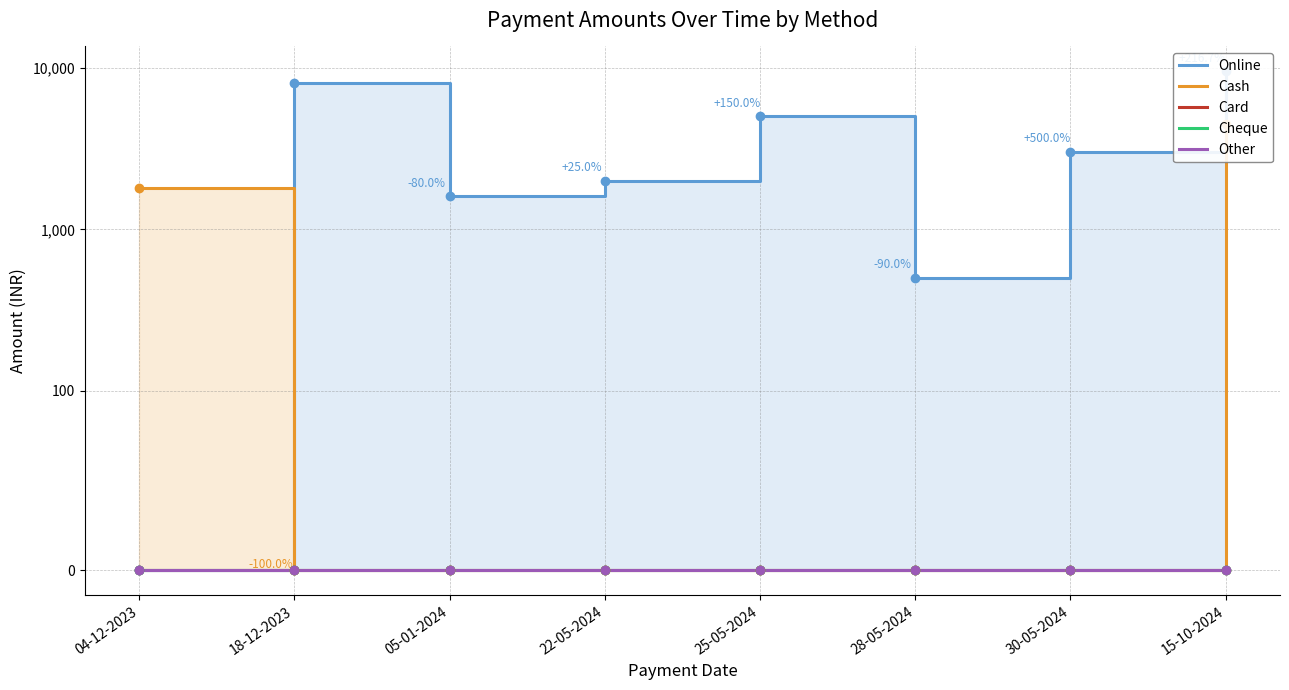

Reading left to right, what are all the values shown in this chart?

Online: 04-12-2023=0	18-12-2023=8000	05-01-2024=1600	22-05-2024=2000	25-05-2024=5000	28-05-2024=500	30-05-2024=3000	15-10-2024=9500
Cash: 04-12-2023=1800	18-12-2023=0	05-01-2024=0	22-05-2024=0	25-05-2024=0	28-05-2024=0	30-05-2024=0	15-10-2024=4500
Card: 04-12-2023=0	18-12-2023=0	05-01-2024=0	22-05-2024=0	25-05-2024=0	28-05-2024=0	30-05-2024=0	15-10-2024=0
Cheque: 04-12-2023=0	18-12-2023=0	05-01-2024=0	22-05-2024=0	25-05-2024=0	28-05-2024=0	30-05-2024=0	15-10-2024=0
Other: 04-12-2023=0	18-12-2023=0	05-01-2024=0	22-05-2024=0	25-05-2024=0	28-05-2024=0	30-05-2024=0	15-10-2024=0